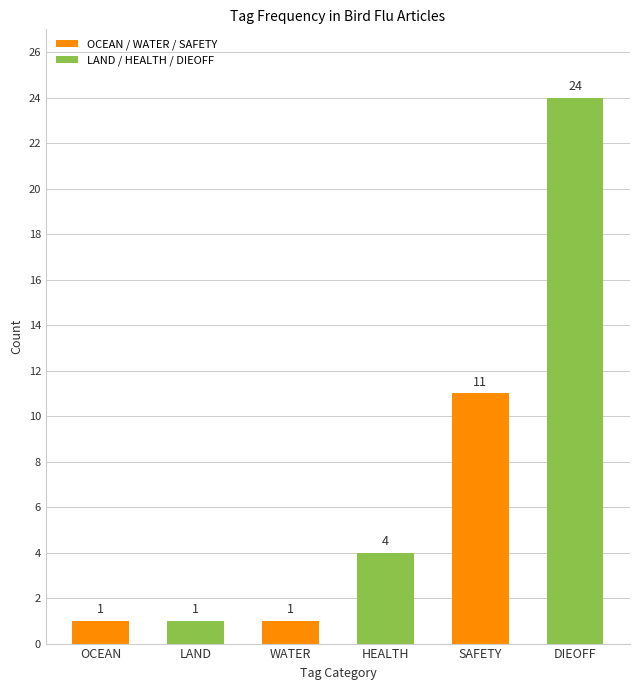

Which label corresponds to the largest value in the chart?

DIEOFF